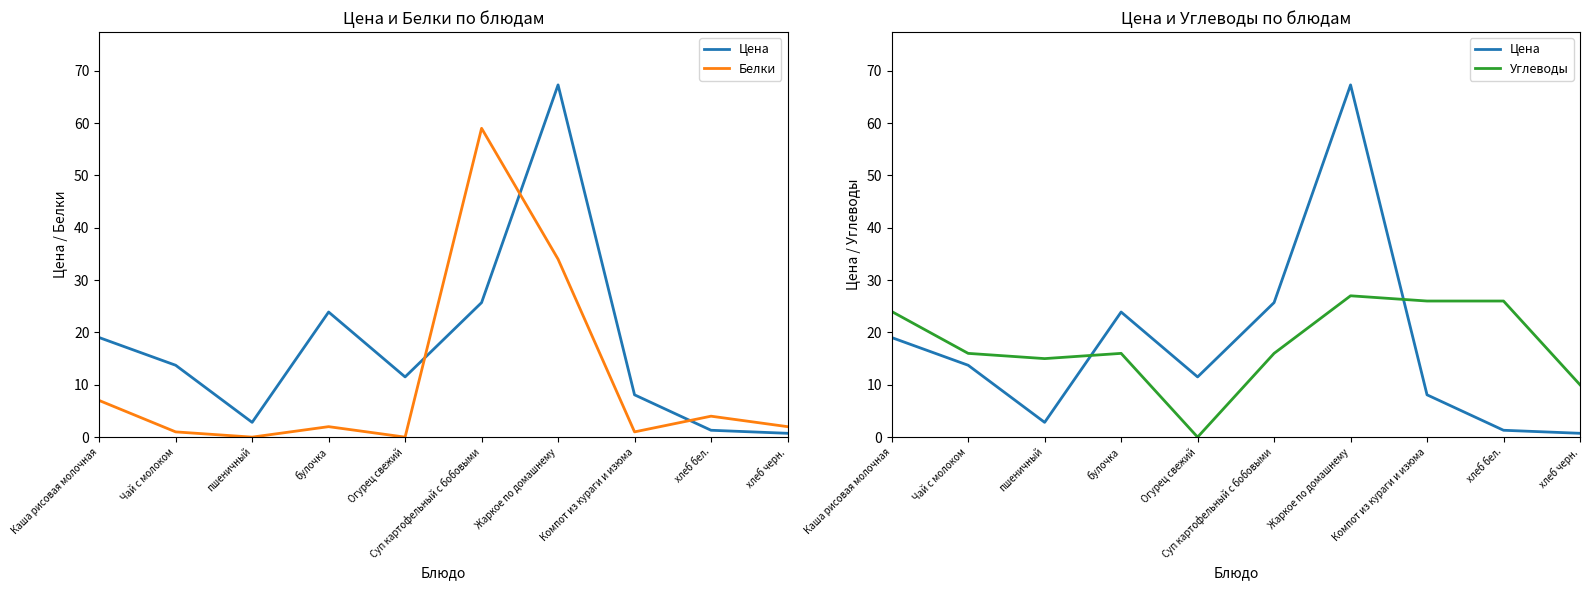

How many lines are shown in the chart?

3